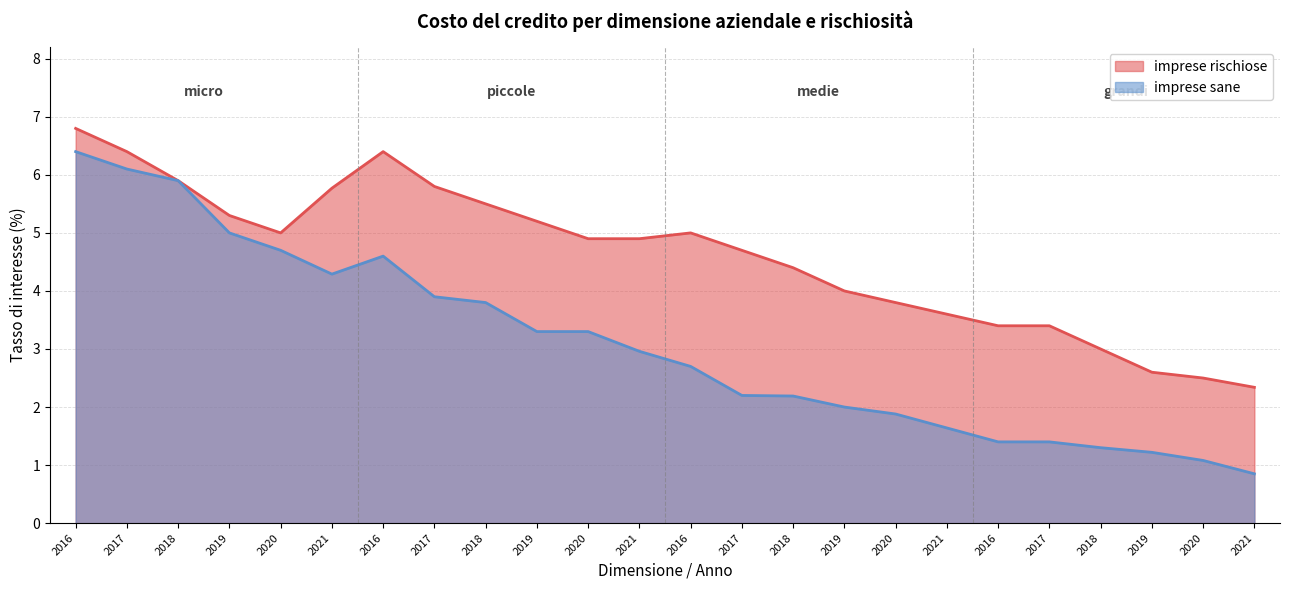

What is the approximate value of imprese sane at 2017?

6.1